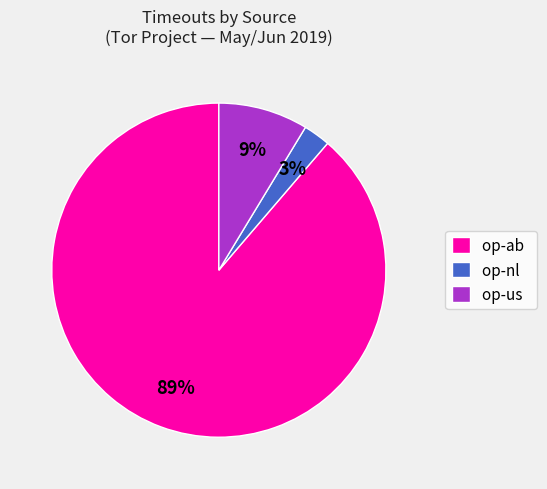

Which category has the biggest portion of the pie?

op-ab